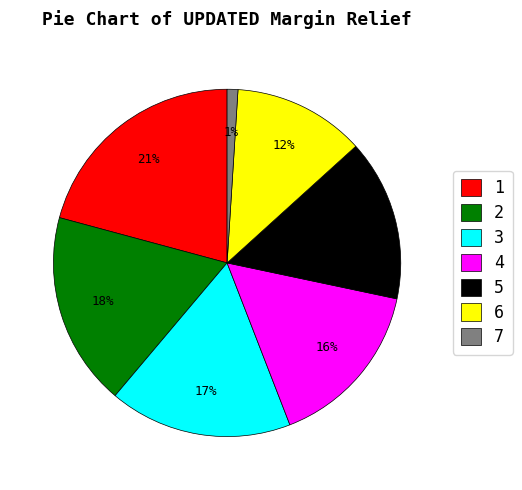

To the nearest percent, what portion does 5 represent?

15%